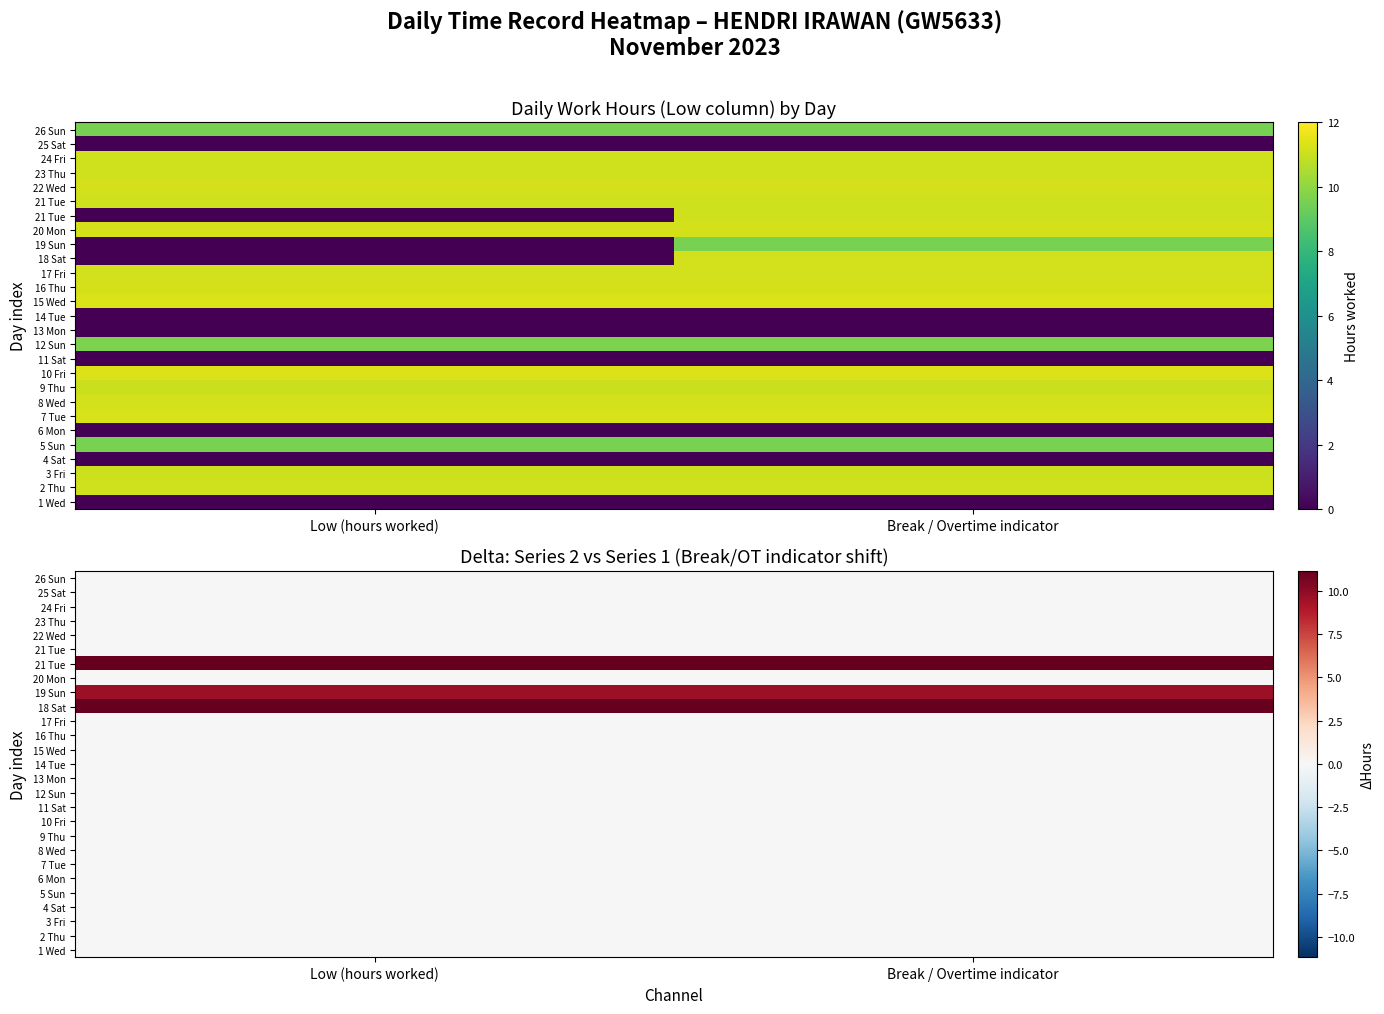

At which category is the sum across all series the highest?

Low (hours worked)